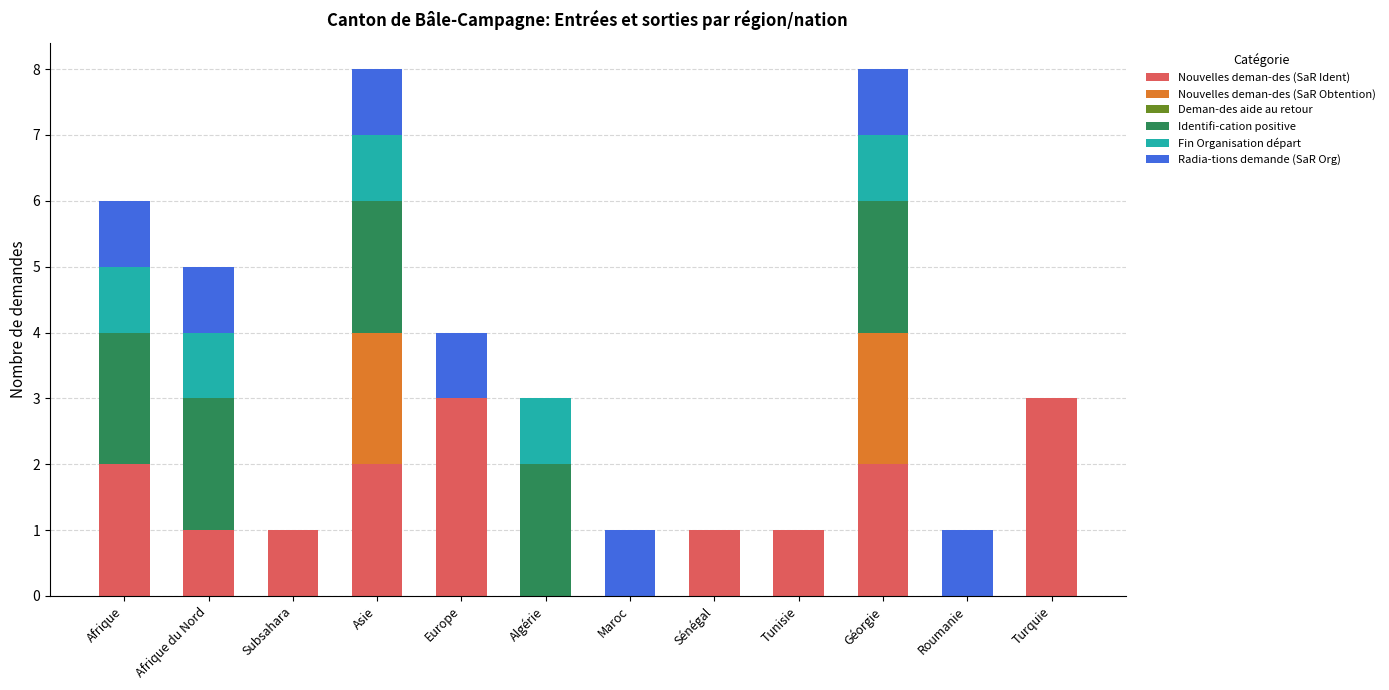

What is the maximum value for Nouvelles deman-des (SaR Ident)?

3